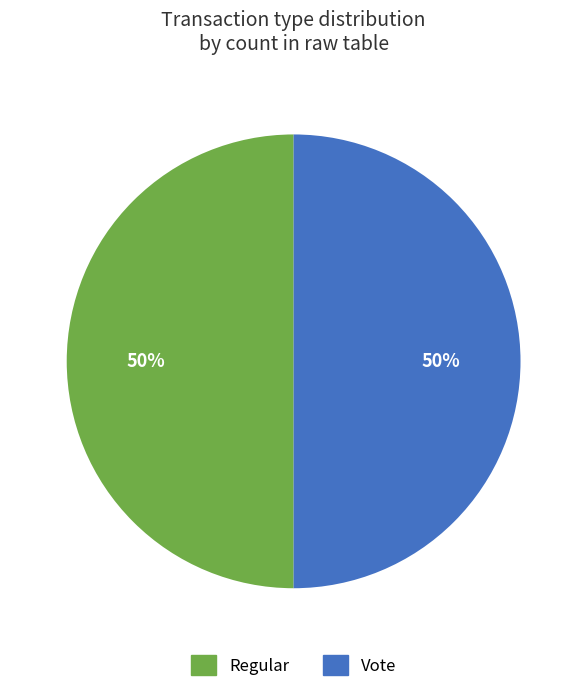

To the nearest percent, what is the combined percentage of Regular and Vote?

100%